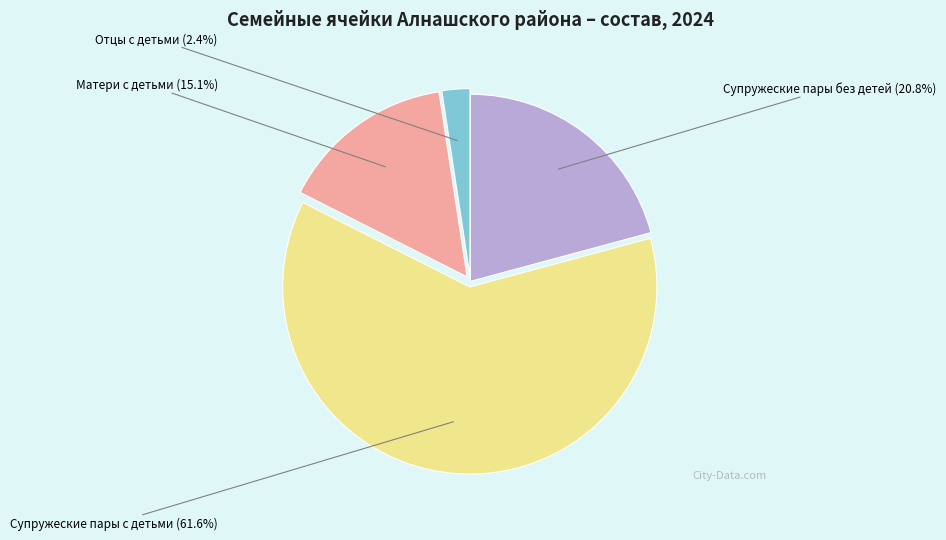

Does any single category account for the majority?

Yes